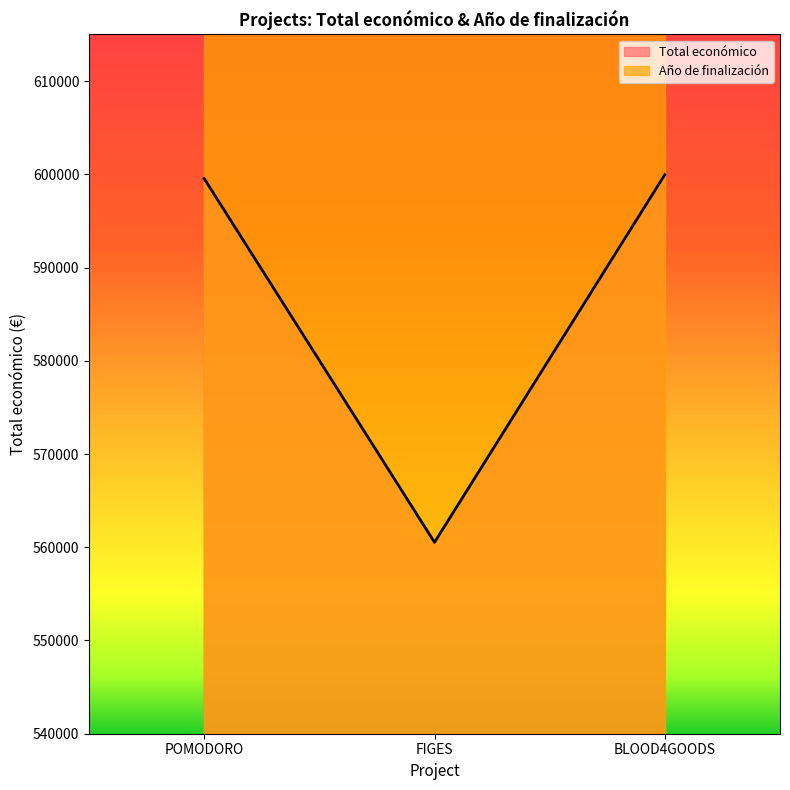

What is the difference between the values at FIGES and POMODORO?

39011